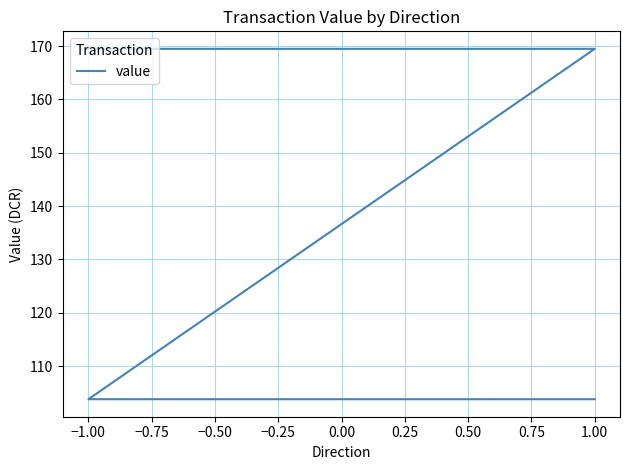

What is the sum of all values?

546.5